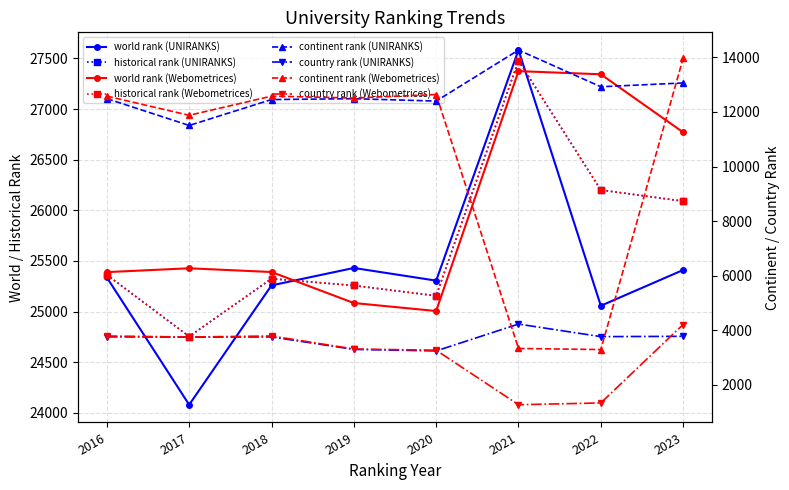

What is the difference between the maximum and minimum values in the country rank (UNIRANKS) series?

983.0